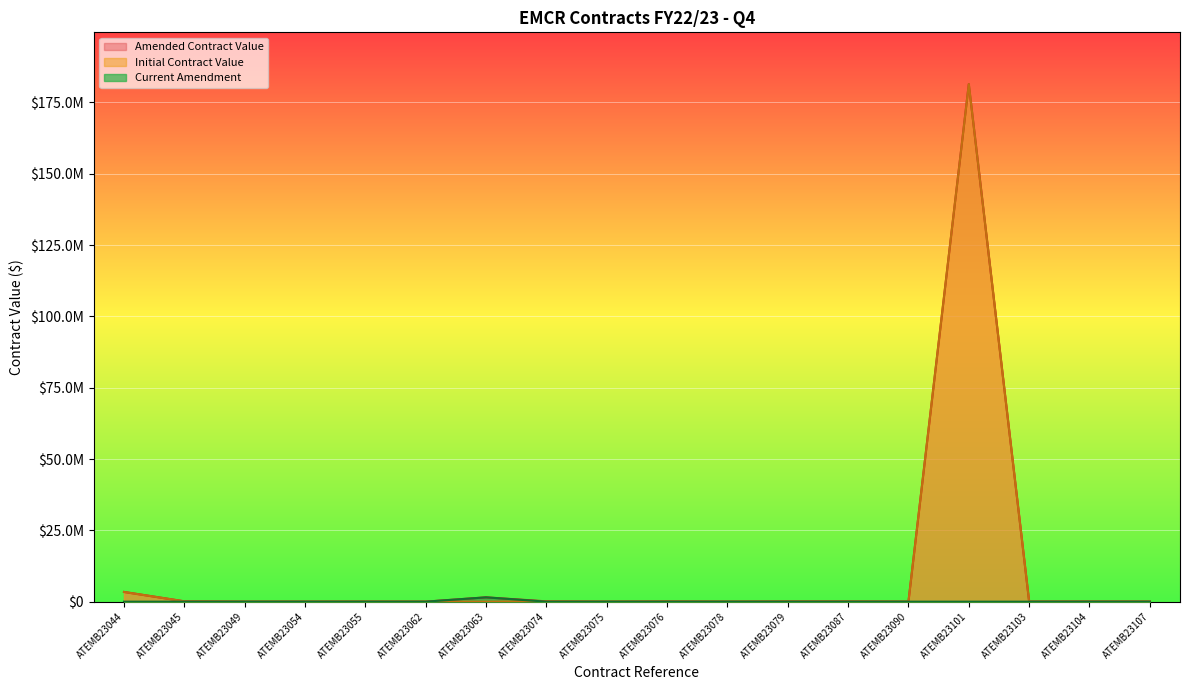

Does the chart display data point markers on the line(s)?

No